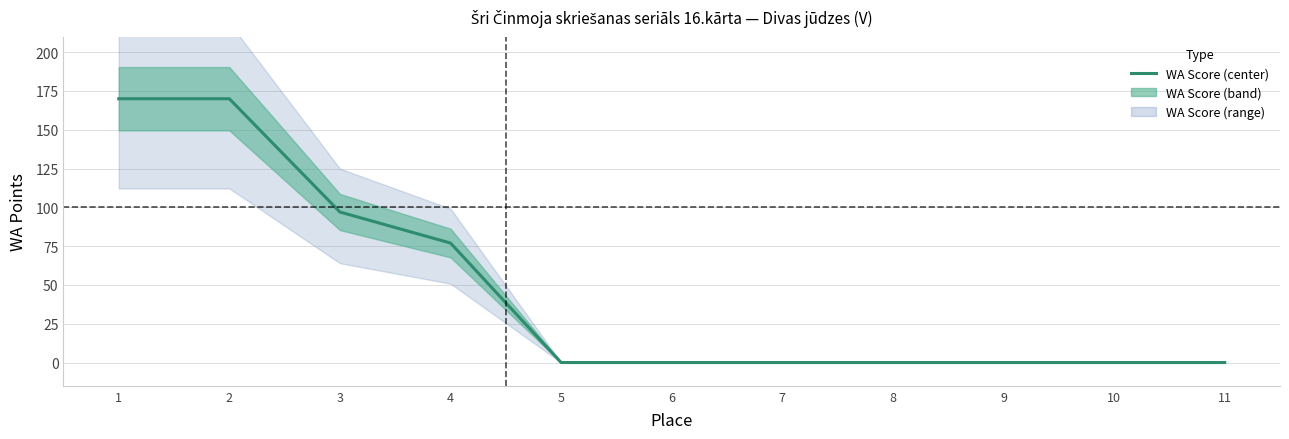

Reading left to right, list all the values displayed in this chart.

1=170	2=170	3=97	4=77	5=0	6=0	7=0	8=0	9=0	10=0	11=0